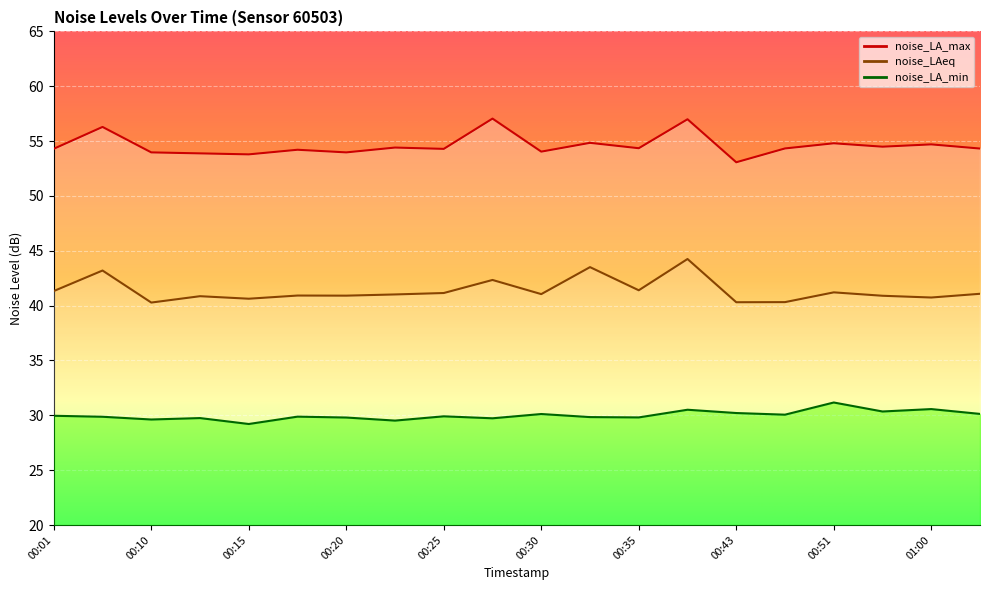

How many lines are shown in the chart?

3